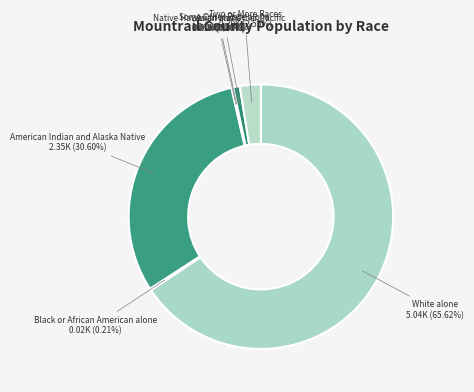

What is the smallest slice in the pie chart?

Native Hawaiian and Other Pacific